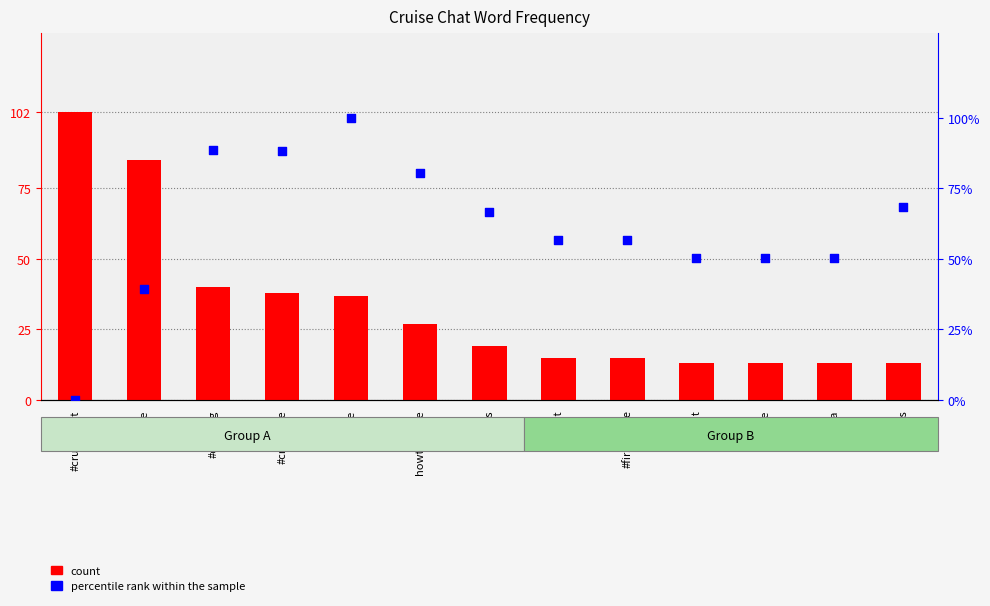

Which series contains the lowest Y value?

percentile rank within the sample